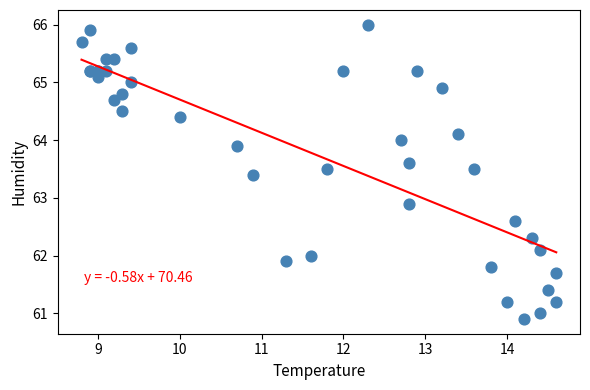

What Y value in the scatter plot is closest to 63?

62.9